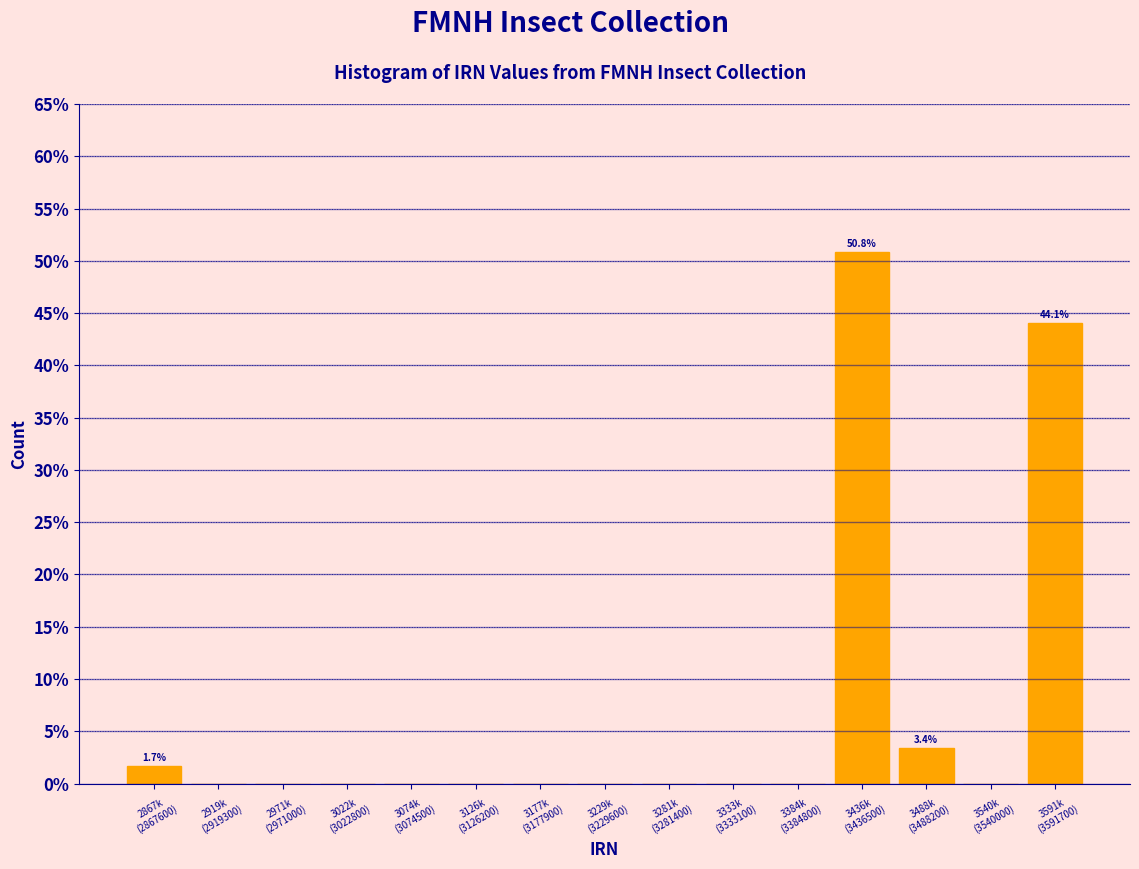

What is the sum of all values?

100.0